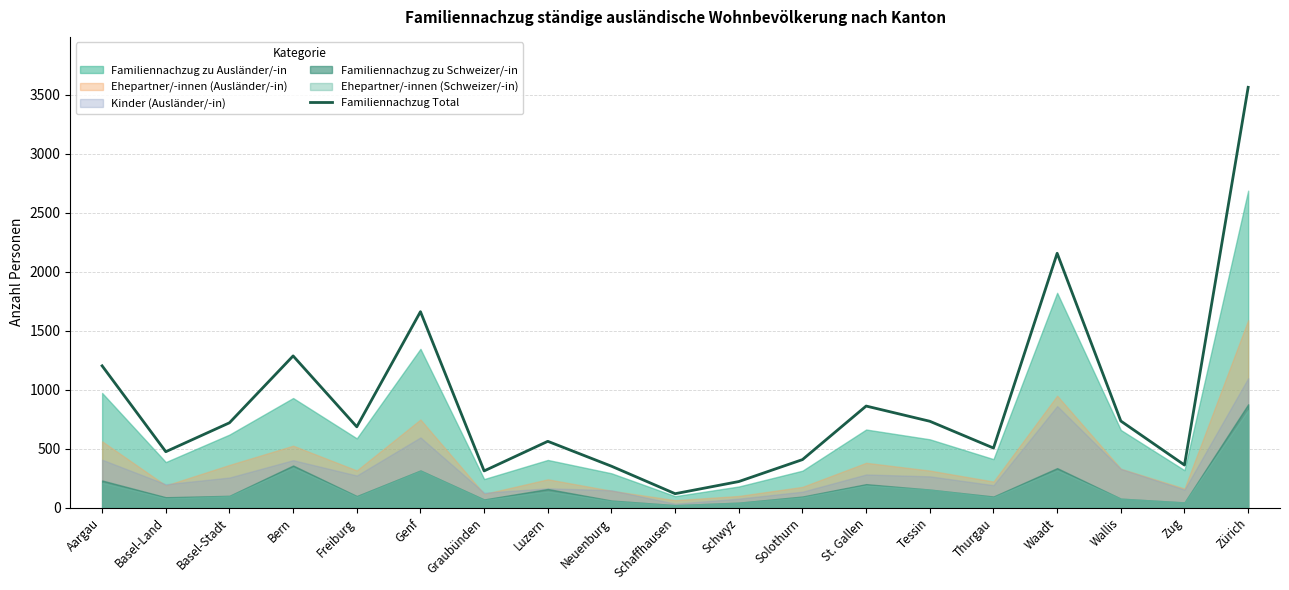

How many data points are less than 685?

9